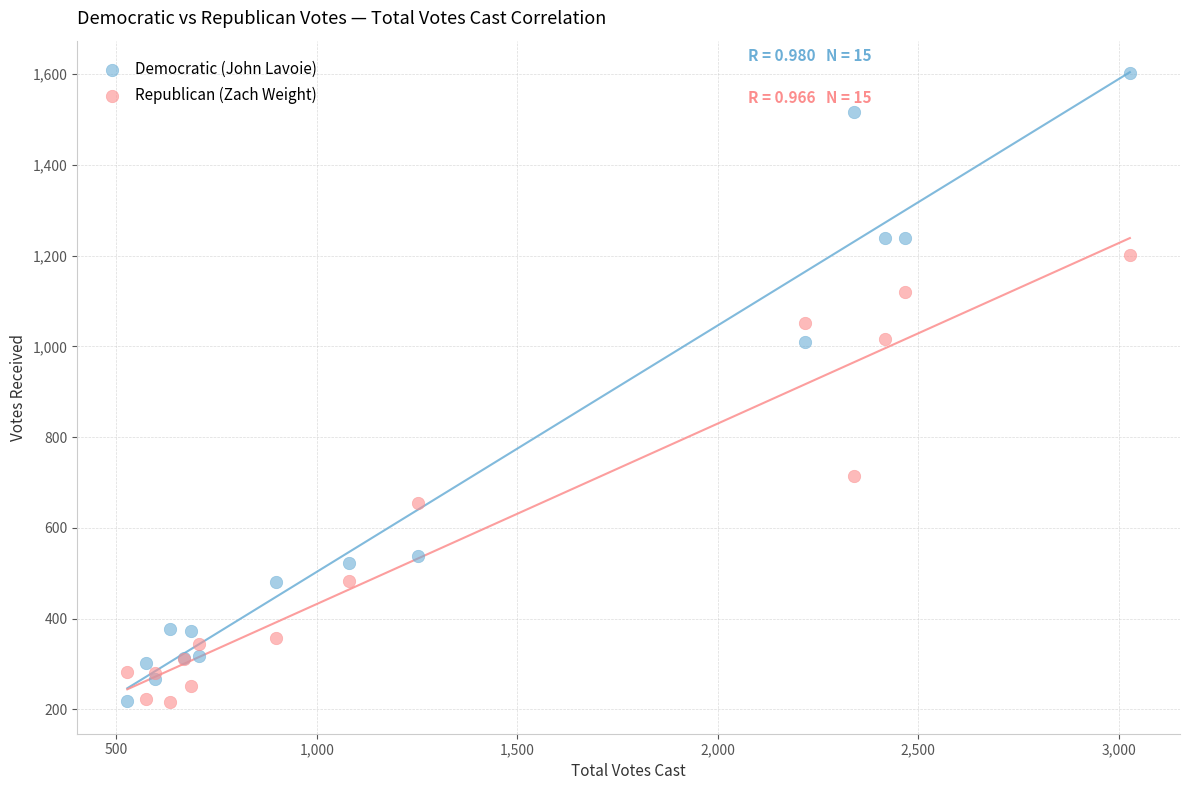

Which series reaches the maximum Y coordinate?

Democratic (John Lavoie)